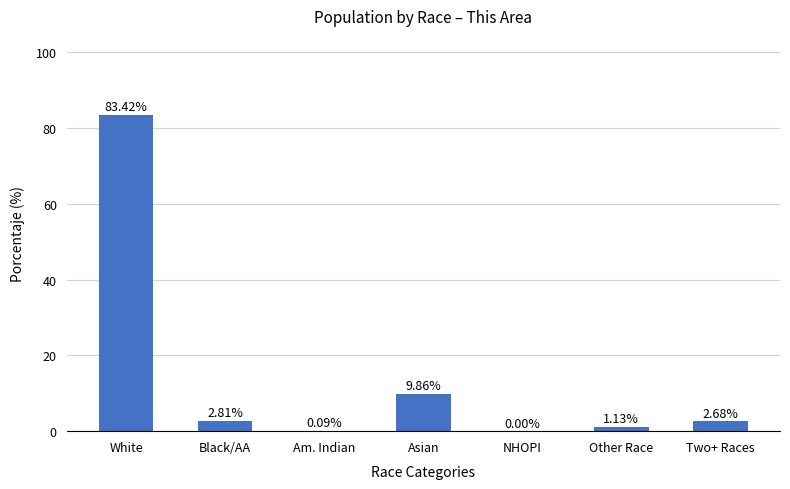

Which category has the highest value across all series?

White